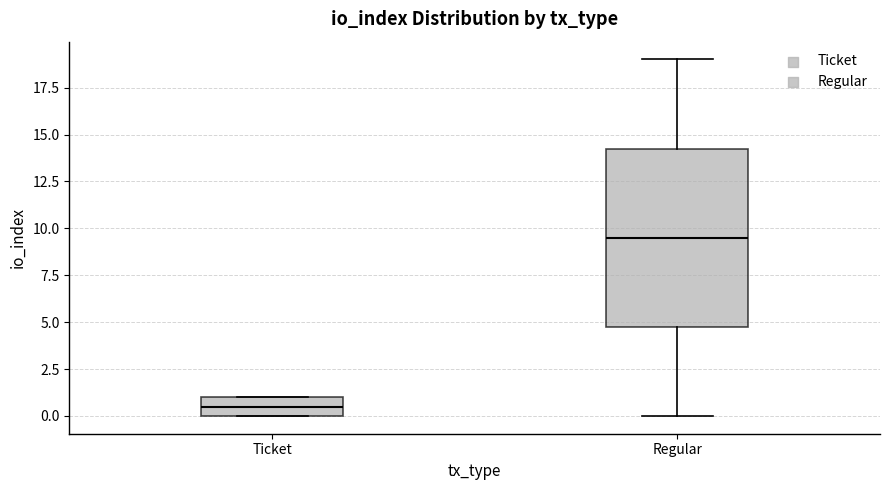

Reading left to right, transcribe this box plot: for each box, give where its median line is, the range the box spans, and where its two whiskers end, as read against the y-axis. The values are not printed on the chart, so give them approximately, as read against the axis.

Ticket: median 0.5, box 0.0 to 1.0, whiskers 0.0 to 1.0
Regular: median 9.5, box 5.0 to 14.5, whiskers 0.0 to 19.0